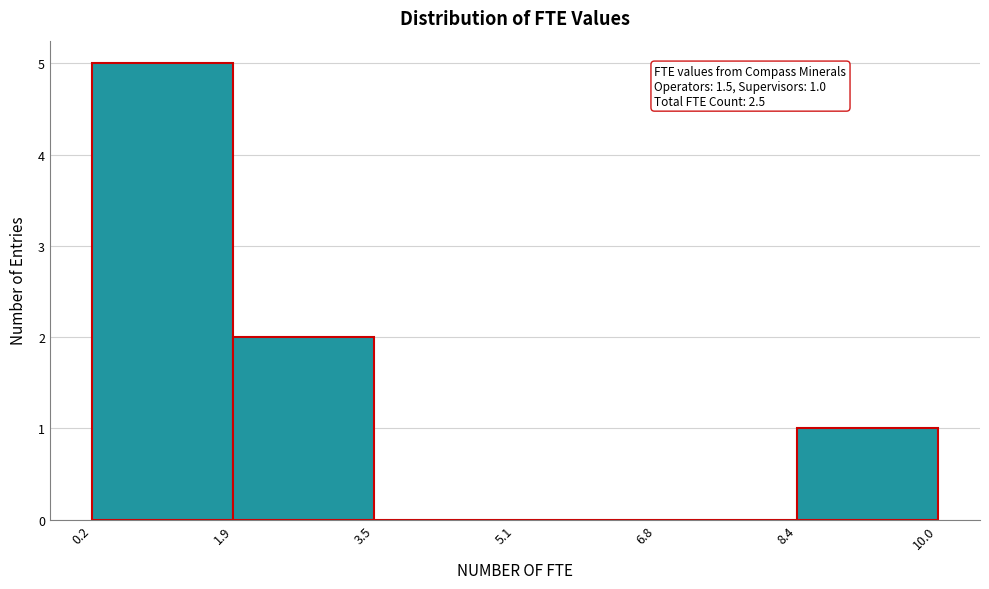

Which range on the x-axis has the tallest bar?

0.2 to 1.9